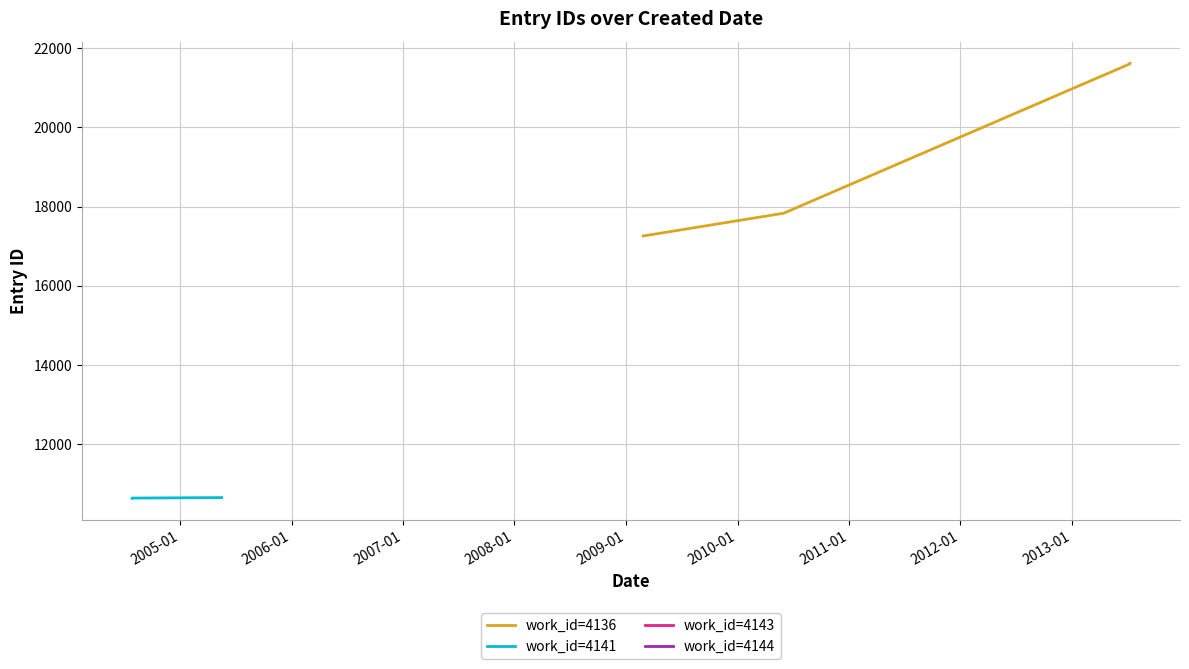

What is the change in value from 2005-04-19 to 2013-07-09?

+10942